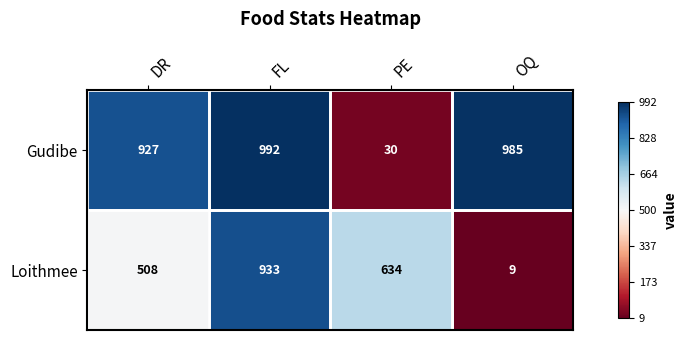

What is the sum of the Gudibe values at FL and PE?

1022